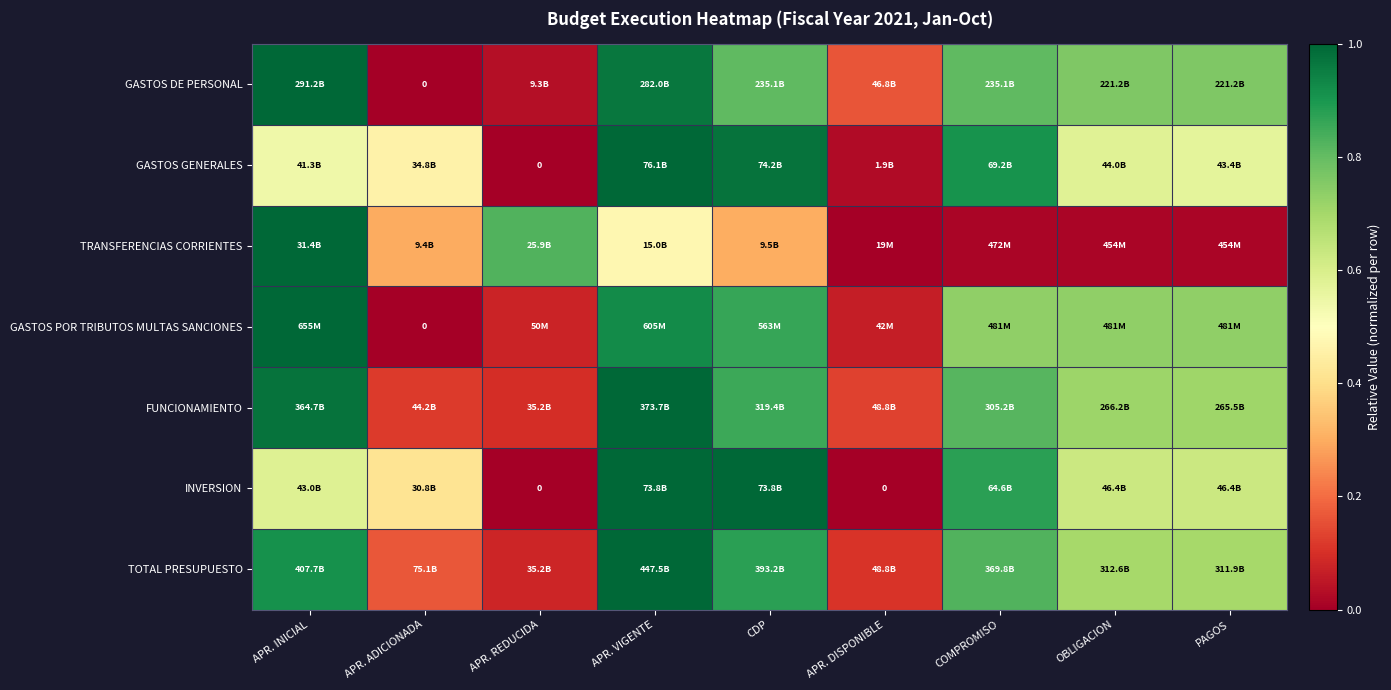

How many distinct data groups are displayed?

7